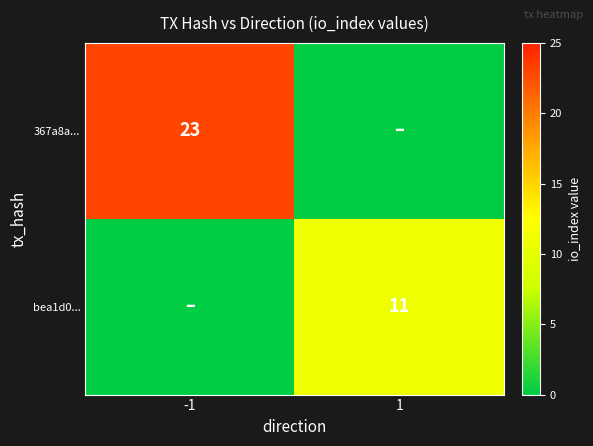

True or false: 367a8a... has a value of 23 at -1.

True